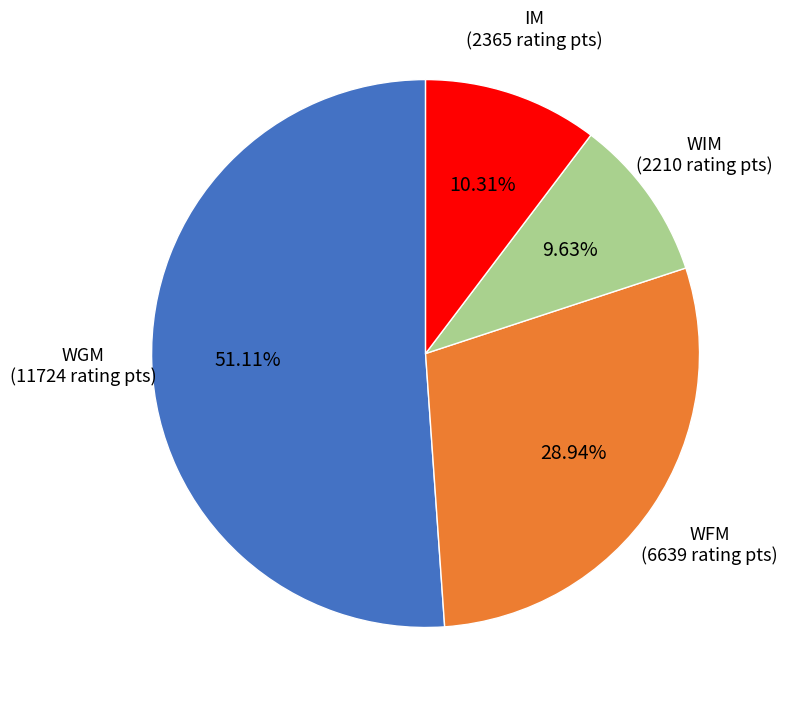

Rank the categories by value from highest to lowest.

WGM, WFM, IM, WIM